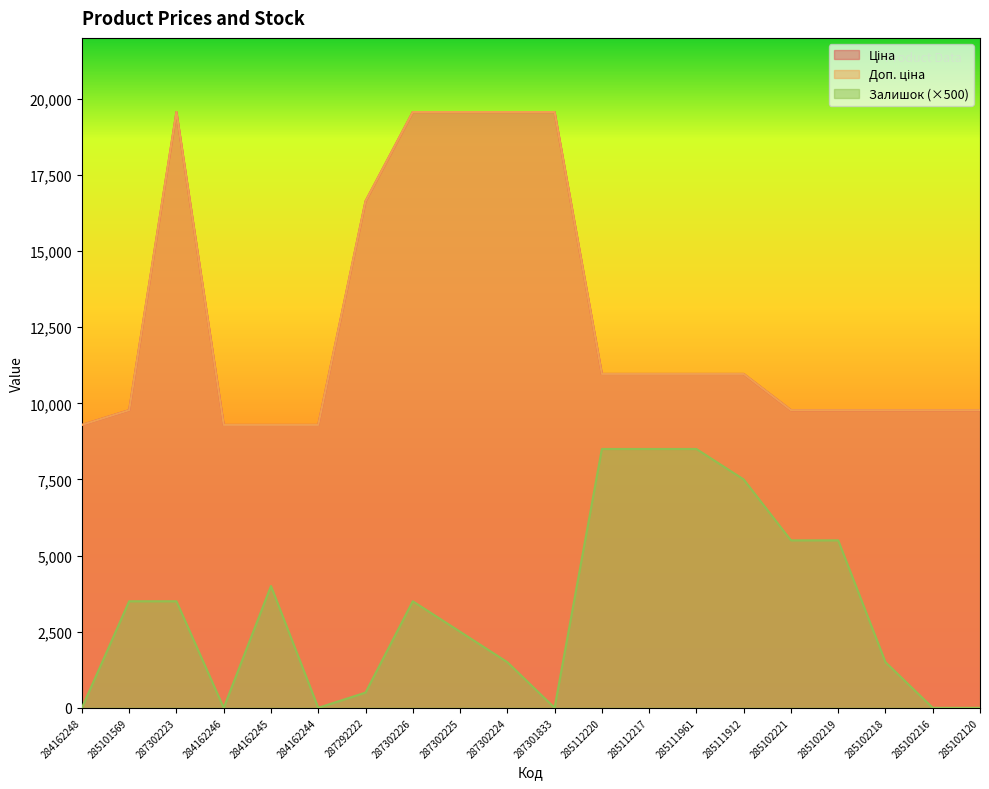

Reading right to left, what are all the values shown in this chart?

Ціна: 9775.5	9775.5	9775.5	9775.5	9775.5	10964.4	10964.4	10964.4	10964.4	19564.9	19564.9	19564.9	19564.9	16636.8	9290.5	9290.5	9290.5	19564.9	9775.5	9290.5
Доп. ціна: 9775.5	9775.5	9775.5	9775.5	9775.5	10964.4	10964.4	10964.4	10964.4	19564.9	19564.9	19564.9	19564.9	16636.8	9290.5	9290.5	9290.5	19564.9	9775.5	9290.5
Залишок: 0.0	0.0	1500.0	5500.0	5500.0	7500.0	8500.0	8500.0	8500.0	0.0	1500.0	2500.0	3500.0	500.0	0.0	4000.0	0.0	3500.0	3500.0	0.0